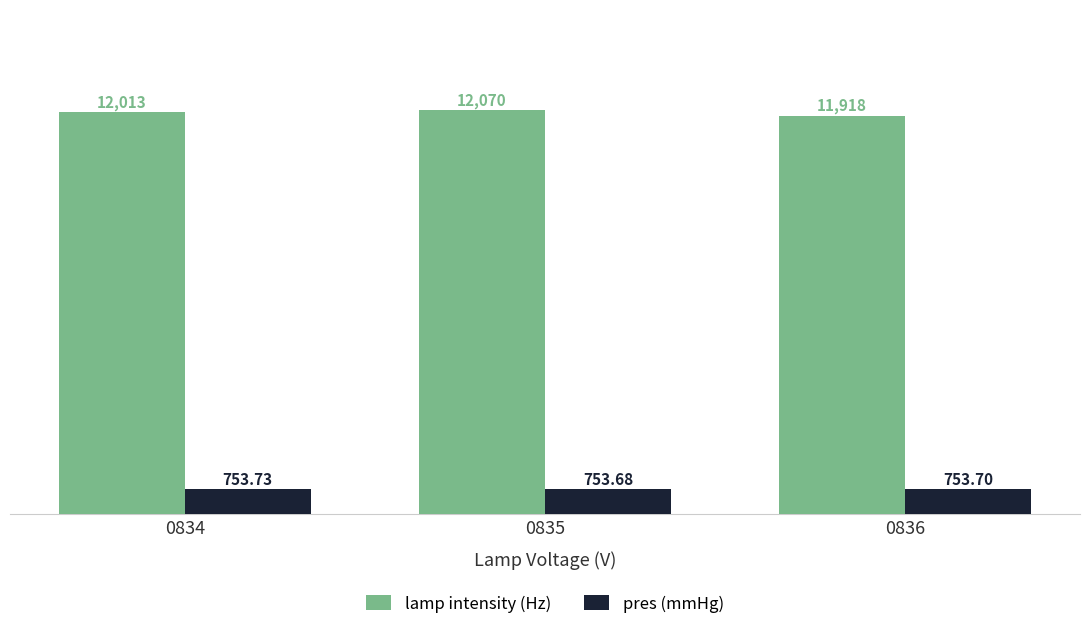

Is it true that pres (mmHg) equals 753.7 at 0835?

True